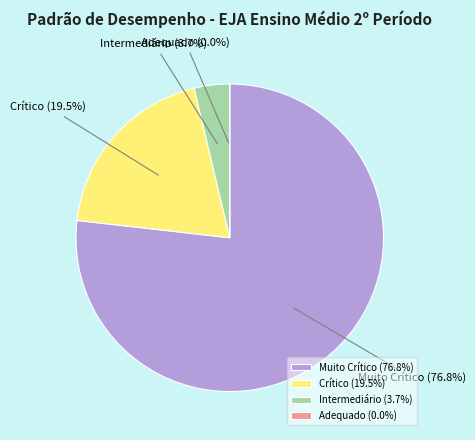

Rank the categories by value from lowest to highest.

Adequado, Intermediário, Crítico, Muito Crítico